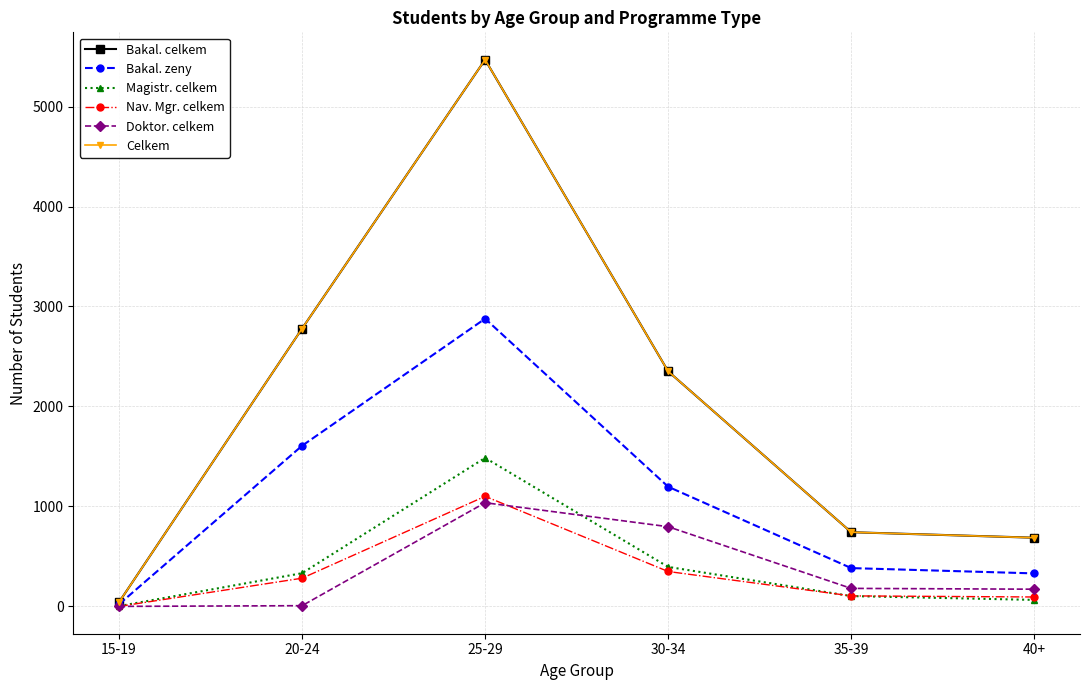

What is the lowest value of the Magistr. celkem series?

3